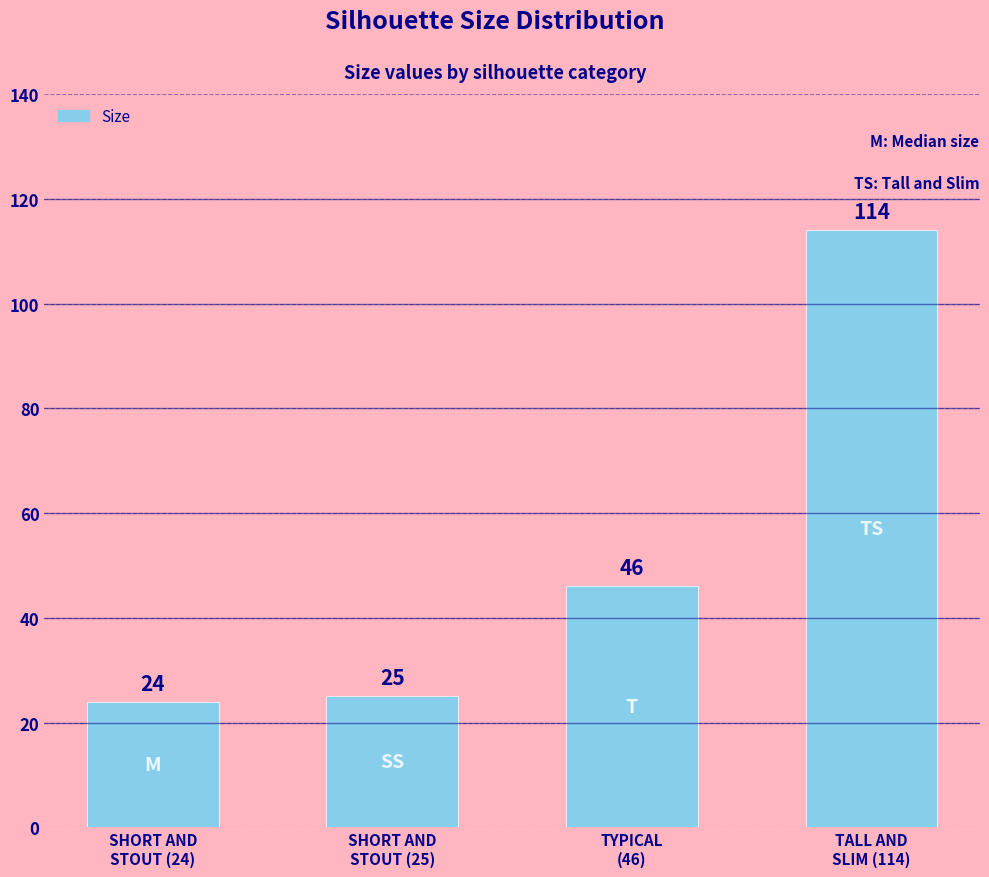

Which label corresponds to the largest value in the chart?

TALL AND
SLIM (114)